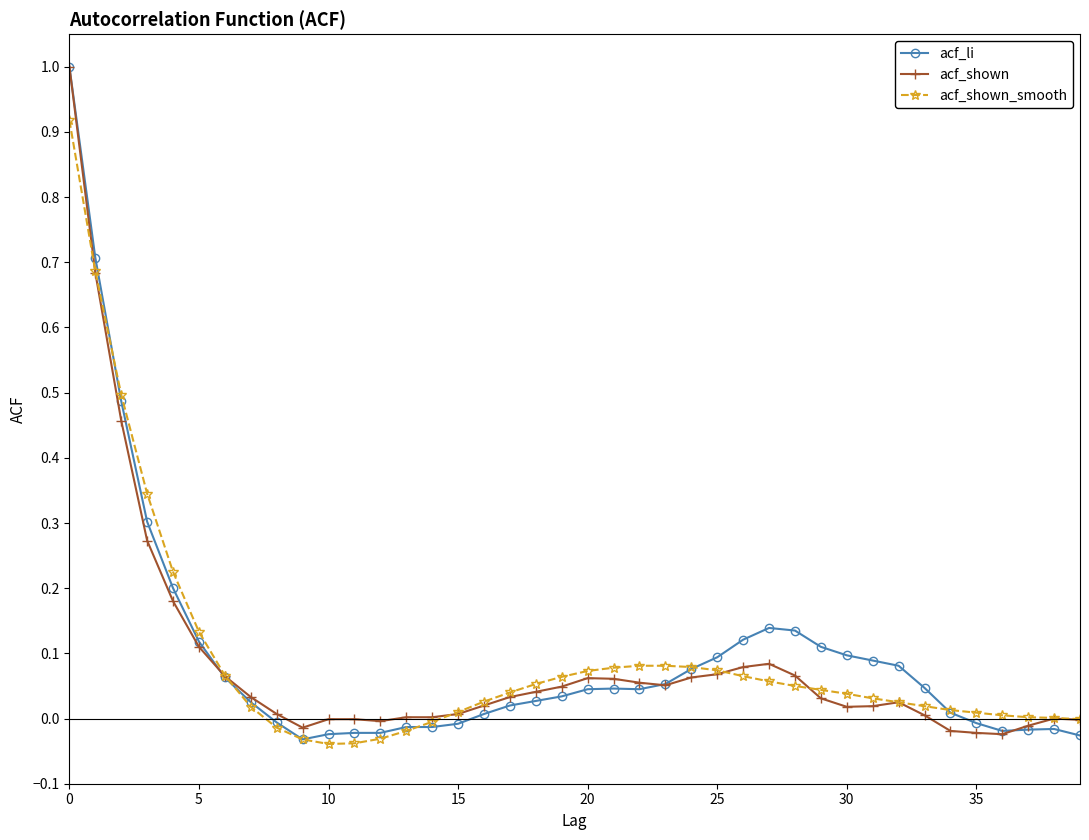

Which series has the largest range (max minus min)?

acf_li